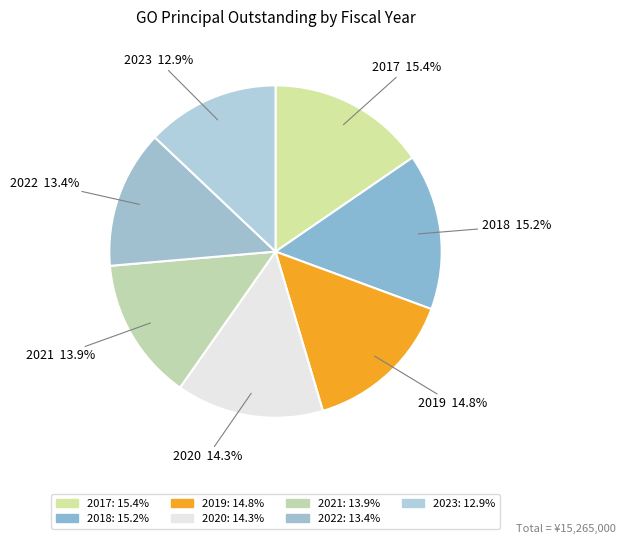

Is there a majority slice in this chart?

No